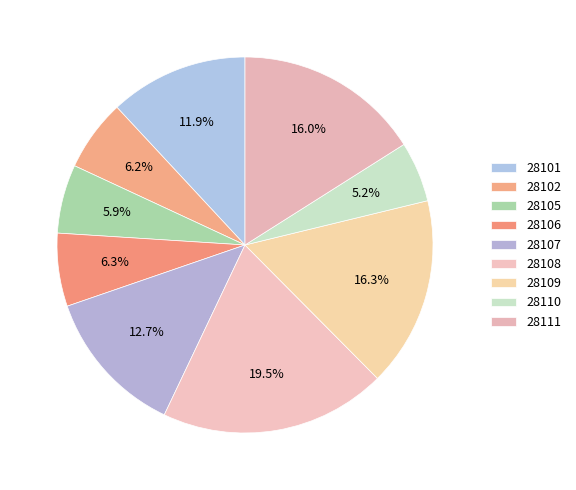

Between 28109 and 28111, which is larger?

28109